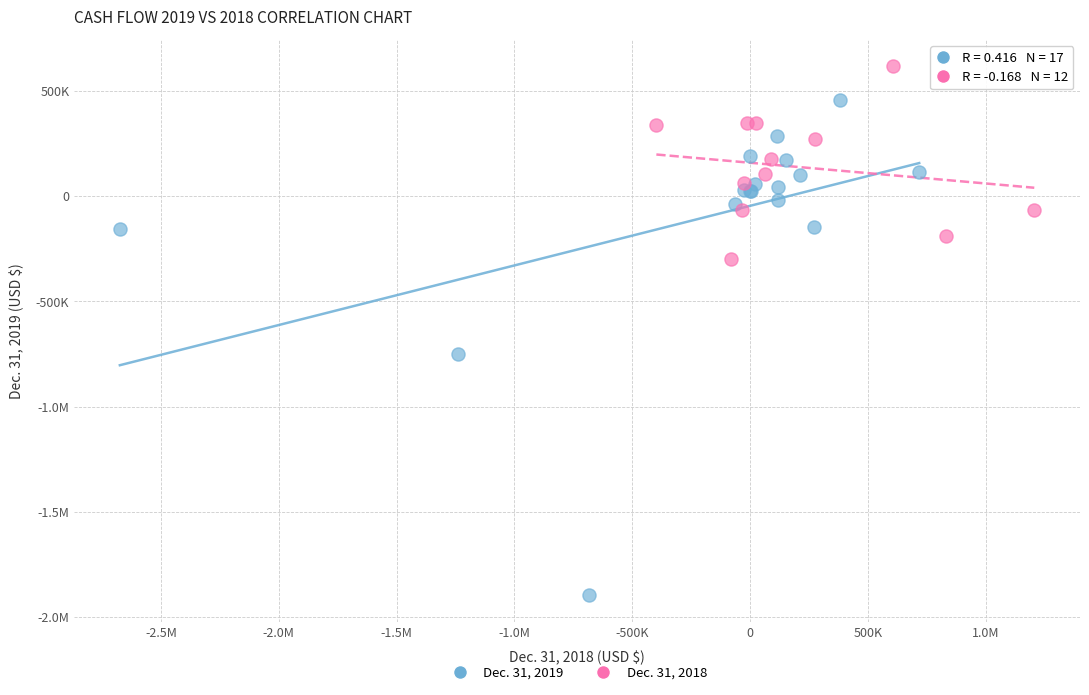

What are all the series names shown in the legend?

Dec. 31, 2019, Dec. 31, 2018